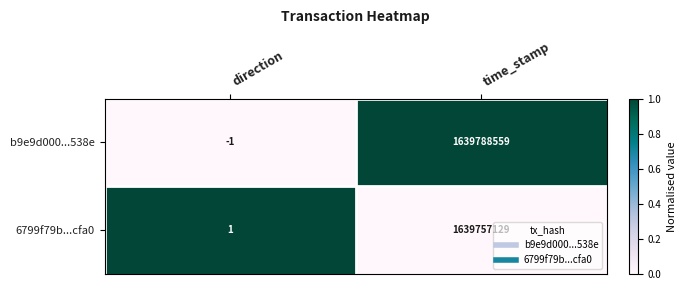

What is the approximate value of b9e9d000...538e at time_stamp, to the nearest 10?

1639788560